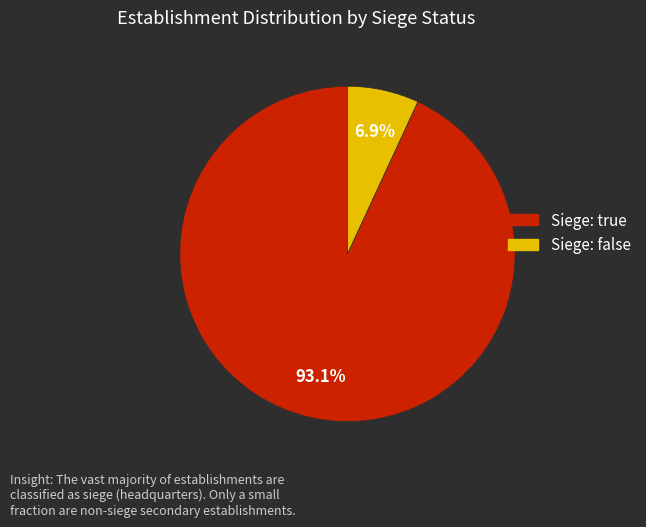

Rank the categories by value from lowest to highest.

Siege: false, Siege: true